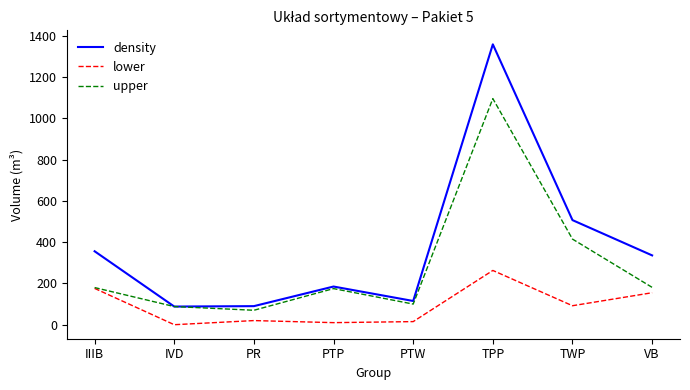

How many categories are shown in the chart?

8